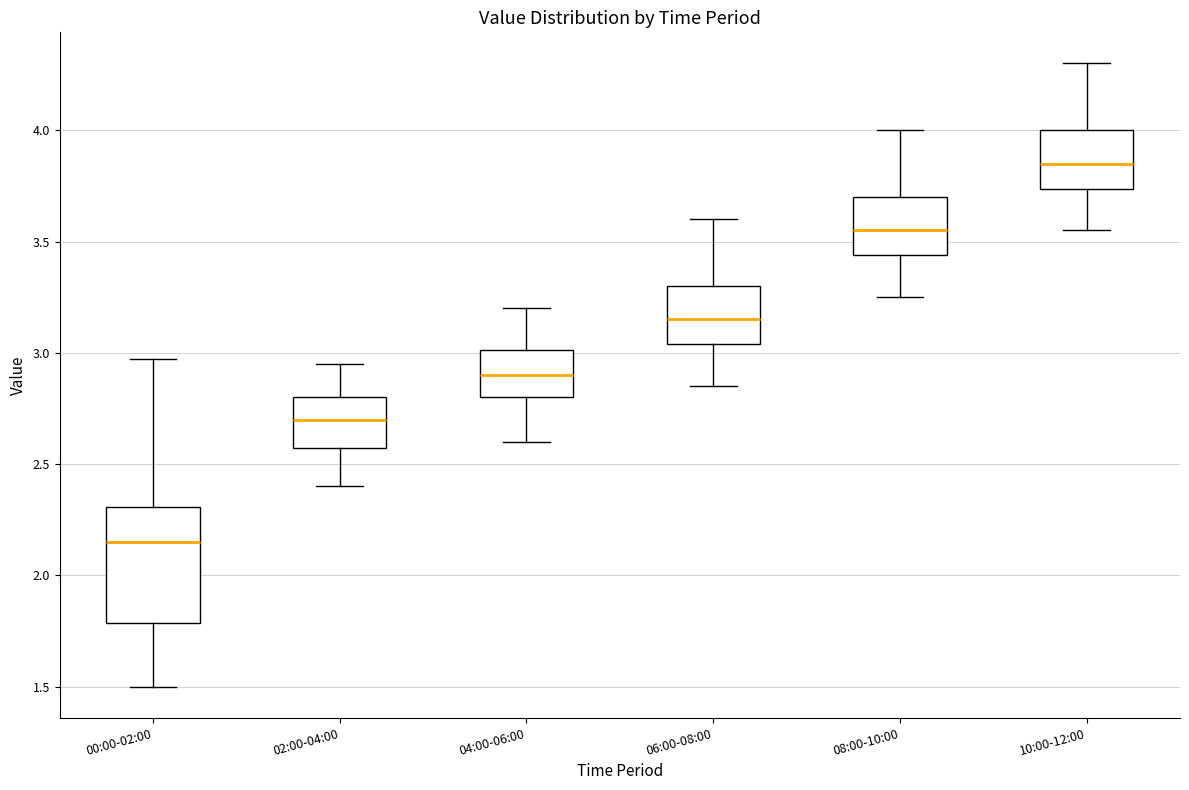

Reading left to right, transcribe this box plot: for each box, give where its median line is, the range the box spans, and where its two whiskers end, as read against the y-axis. The values are not printed on the chart, so give them approximately, as read against the axis.

00:00-02:00: median 2.15, box 1.80 to 2.30, whiskers 1.50 to 2.95
02:00-04:00: median 2.70, box 2.55 to 2.80, whiskers 2.40 to 2.95
04:00-06:00: median 2.90, box 2.80 to 3.00, whiskers 2.60 to 3.20
06:00-08:00: median 3.15, box 3.05 to 3.30, whiskers 2.85 to 3.60
08:00-10:00: median 3.55, box 3.45 to 3.70, whiskers 3.25 to 4.00
10:00-12:00: median 3.85, box 3.75 to 4.00, whiskers 3.55 to 4.30